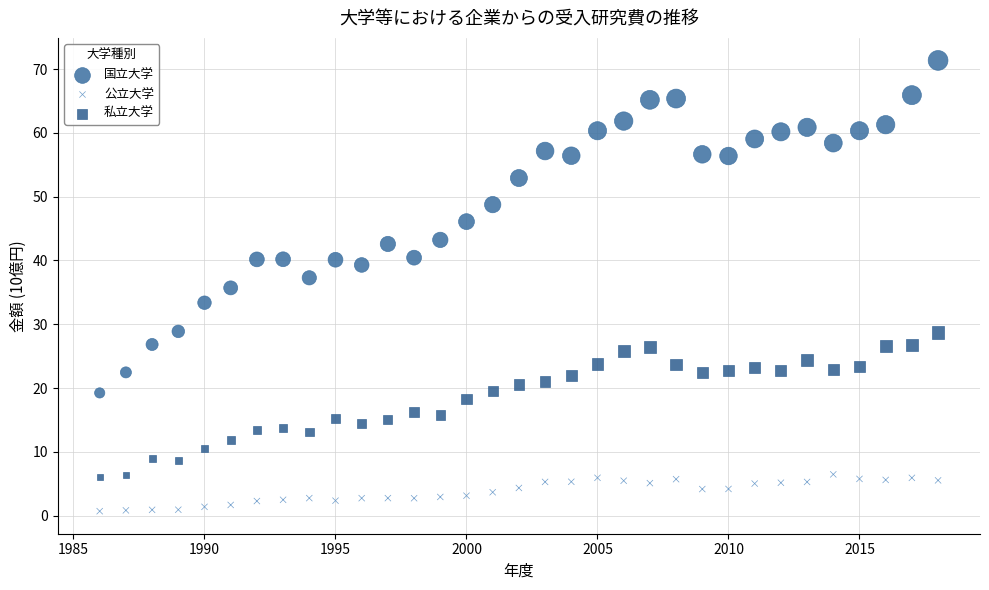

Which series has the largest Y range (max minus min)?

国立大学